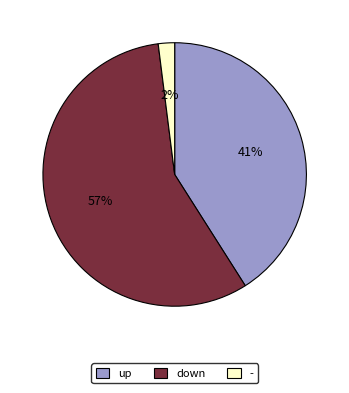

What is the majority slice?

down